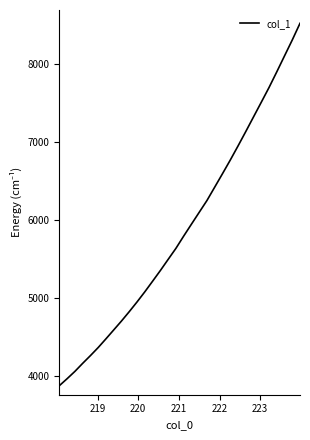

What is the difference between the maximum and minimum values?

4642.0